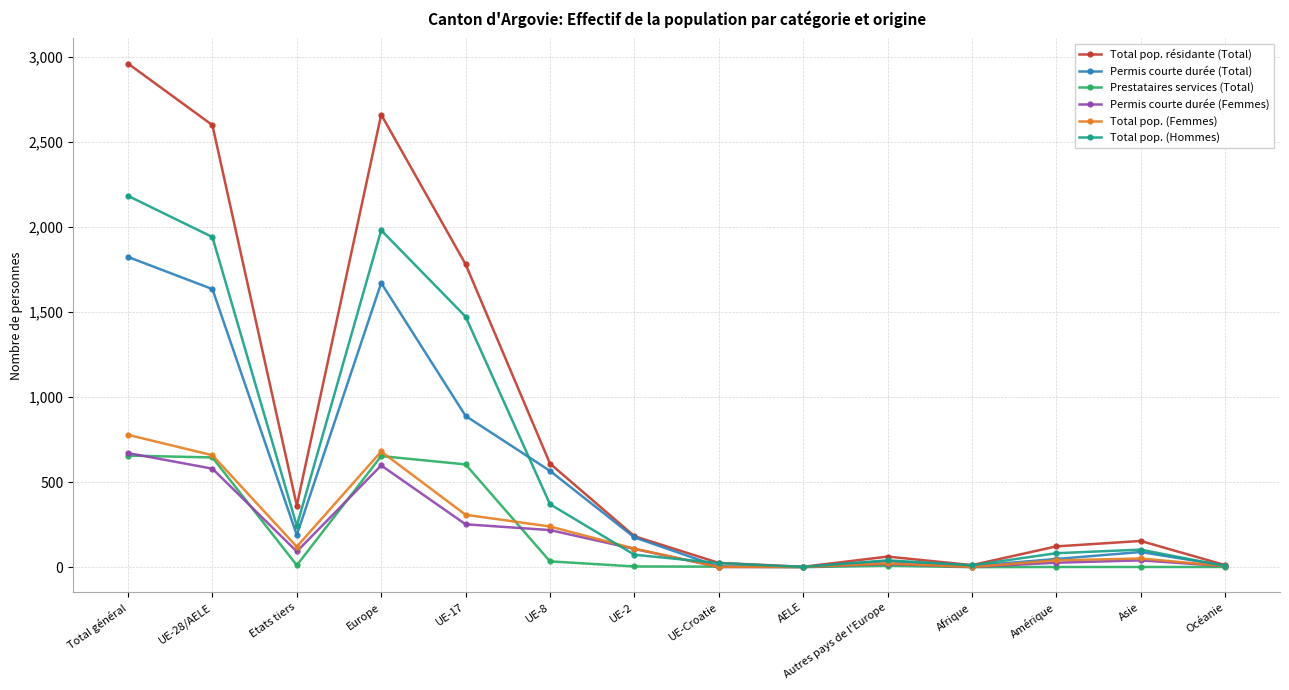

True or false: Total pop. (Femmes) and Prestataires services (Total) intersect in this chart.

True